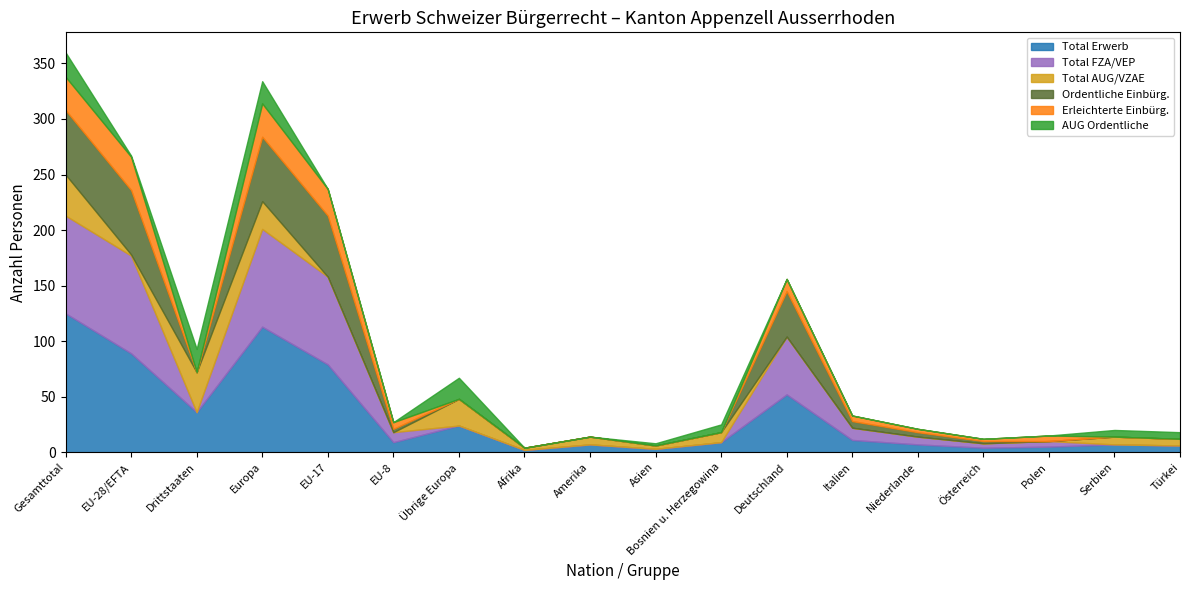

What are all the series names shown in the legend?

Total Erwerb, Total FZA/VEP, Total AUG/VZAE, Ordentliche Einbürg., Erleichterte Einbürg., AUG Ordentliche